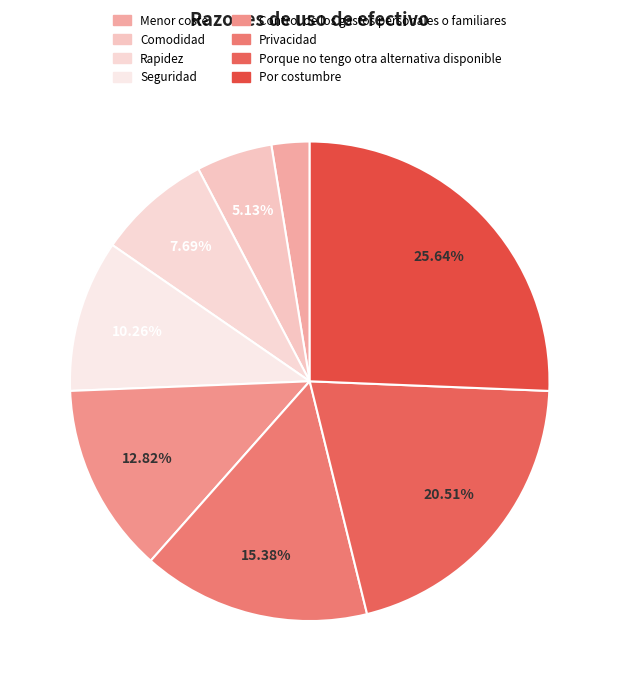

What is the total percentage of Privacidad and Por costumbre?

41.0%